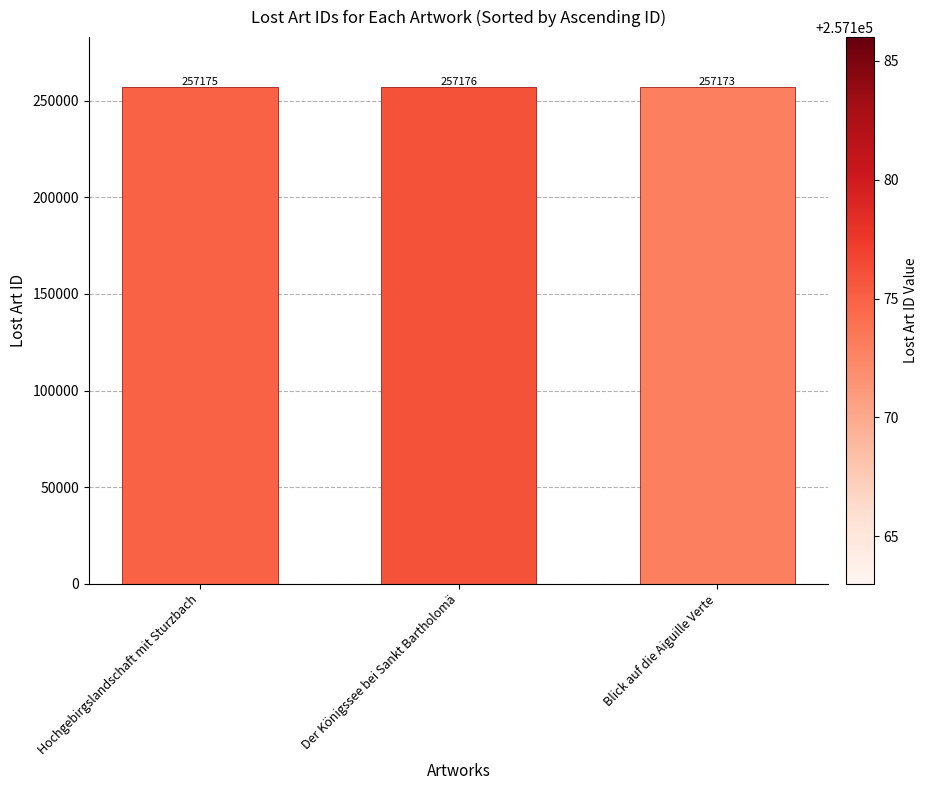

True or false: the data shows 257173 at Blick auf die Aiguille Verte.

True